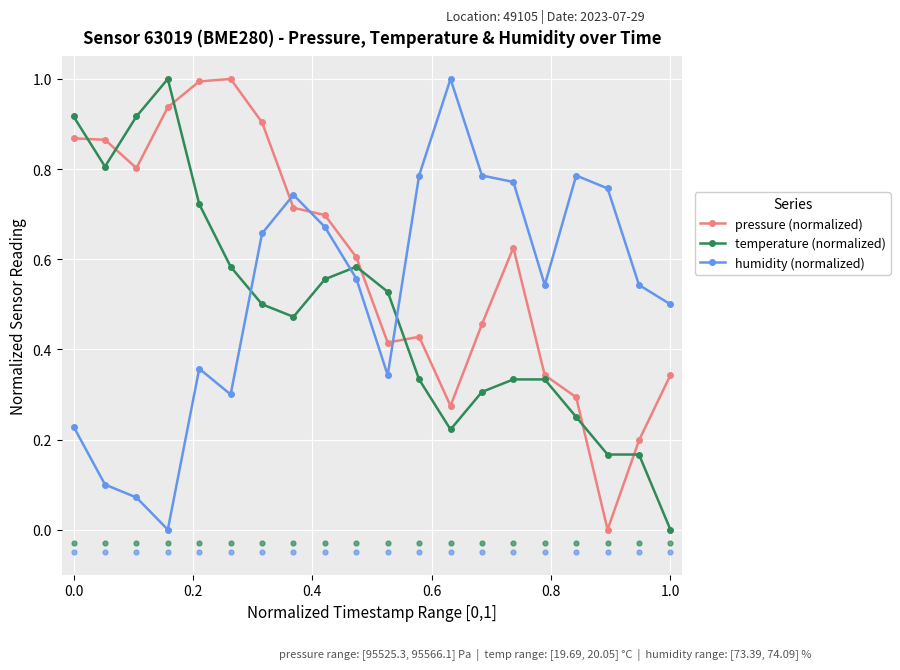

Which series ends up on top after the final intersection of humidity (normalized) and pressure (normalized)?

humidity (normalized)